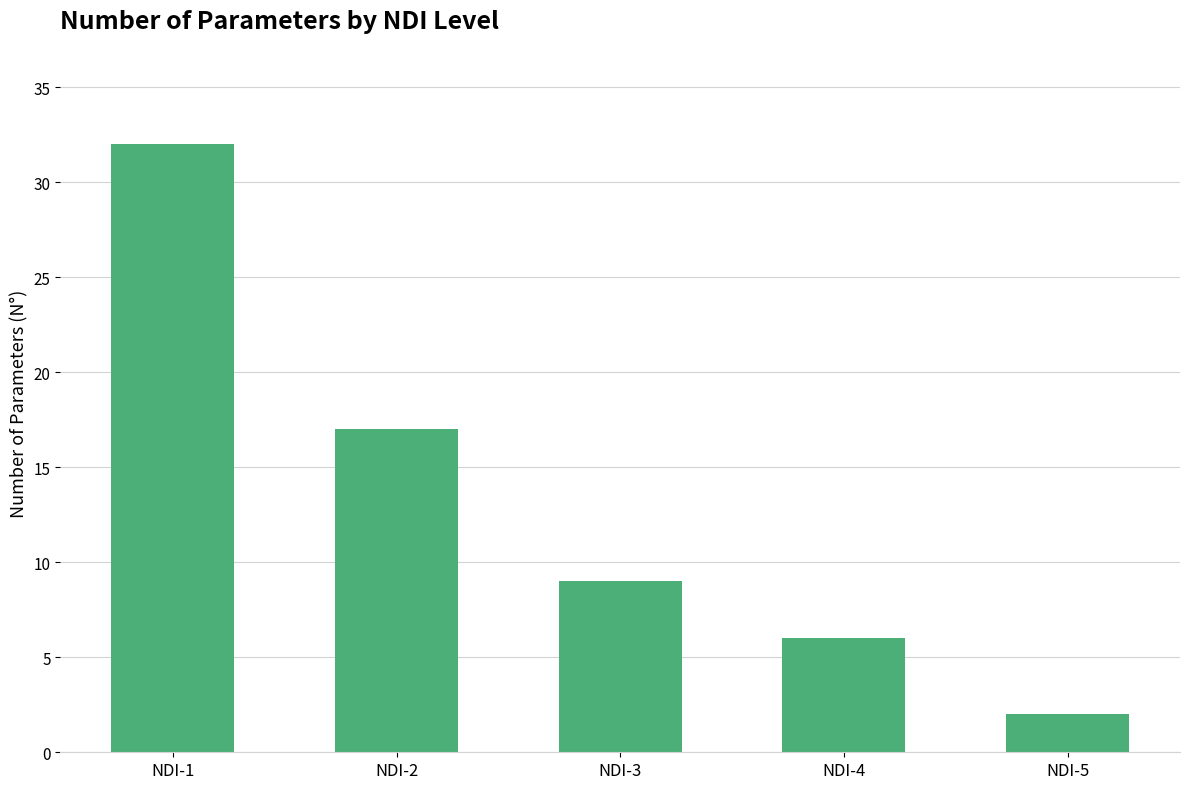

What is the value of the 5th bar from the left?

2